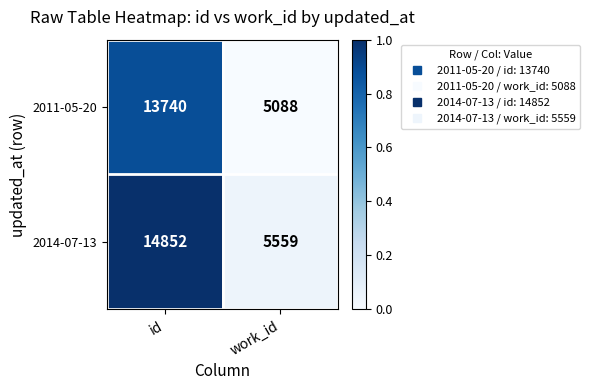

How many distinct data groups are displayed?

2